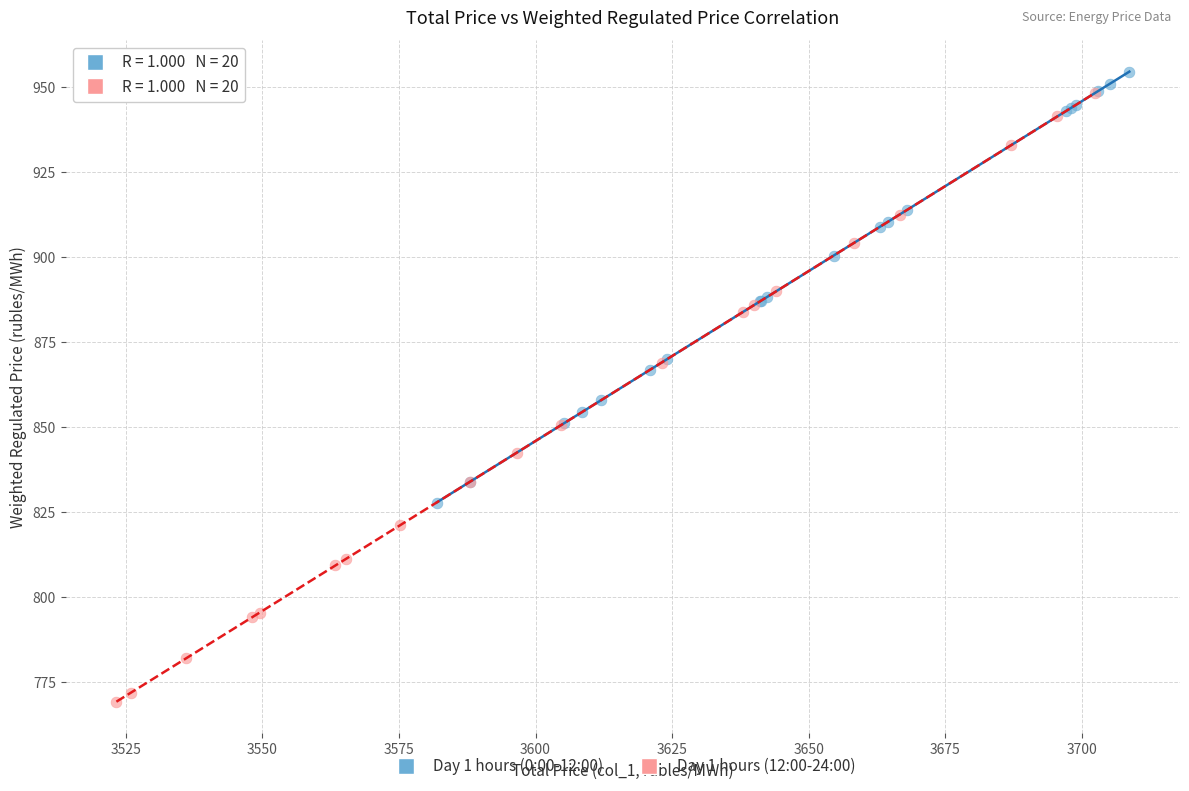

Which series has the widest spread of Y values?

Day 1 hours (12:00-24:00)